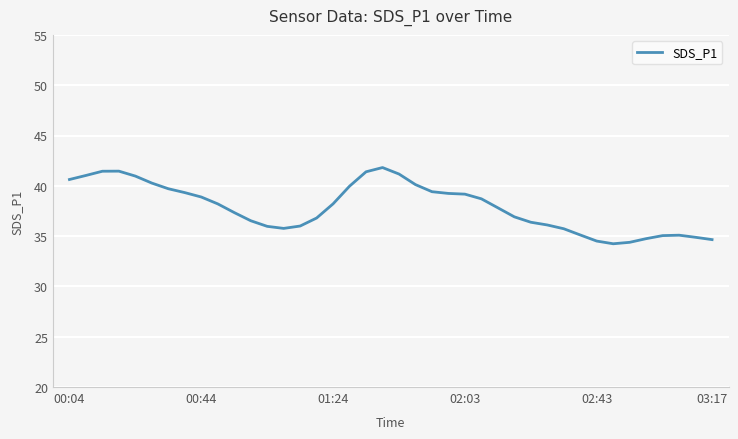

What is the difference between the maximum and minimum values?

7.6